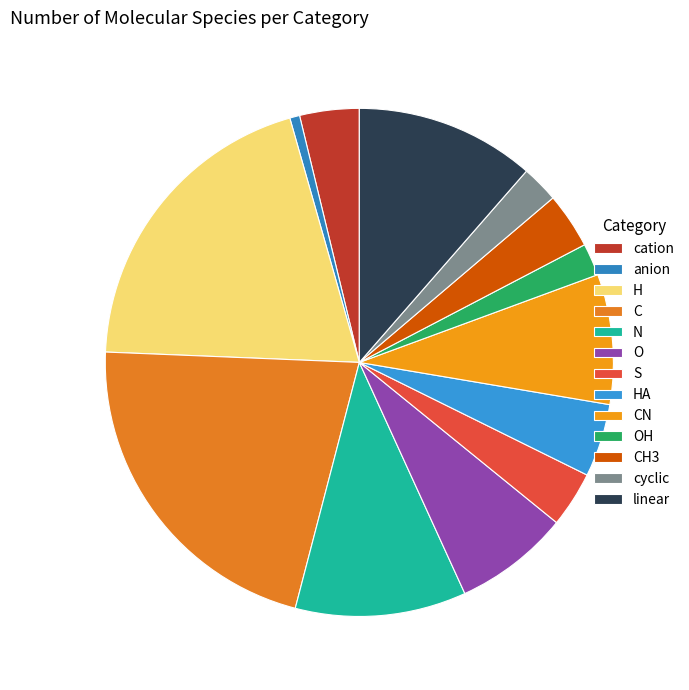

What is the smallest slice in the pie chart?

anion